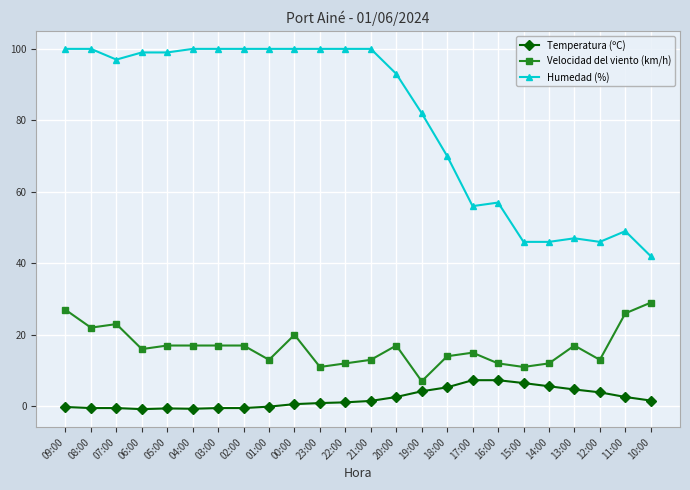

What is the lowest value of the Humedad (%) series?

42.0